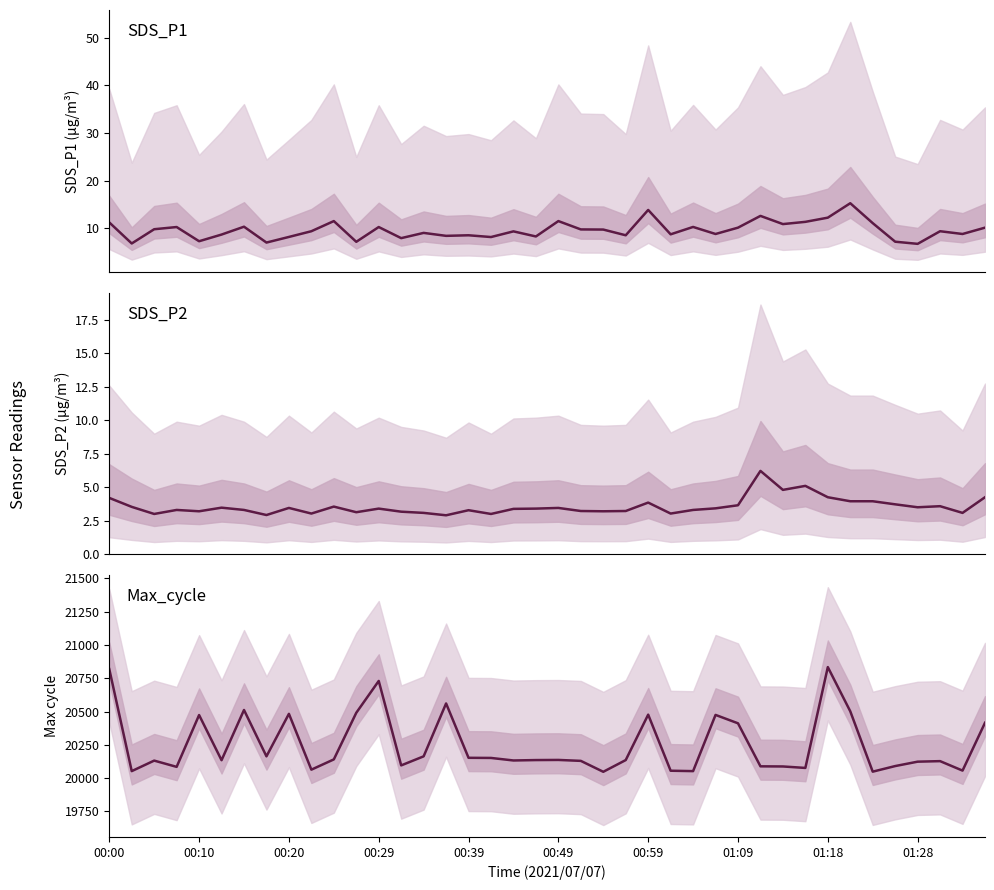

The SDS_P2 series shows 4.0 at 33. True or false?

True